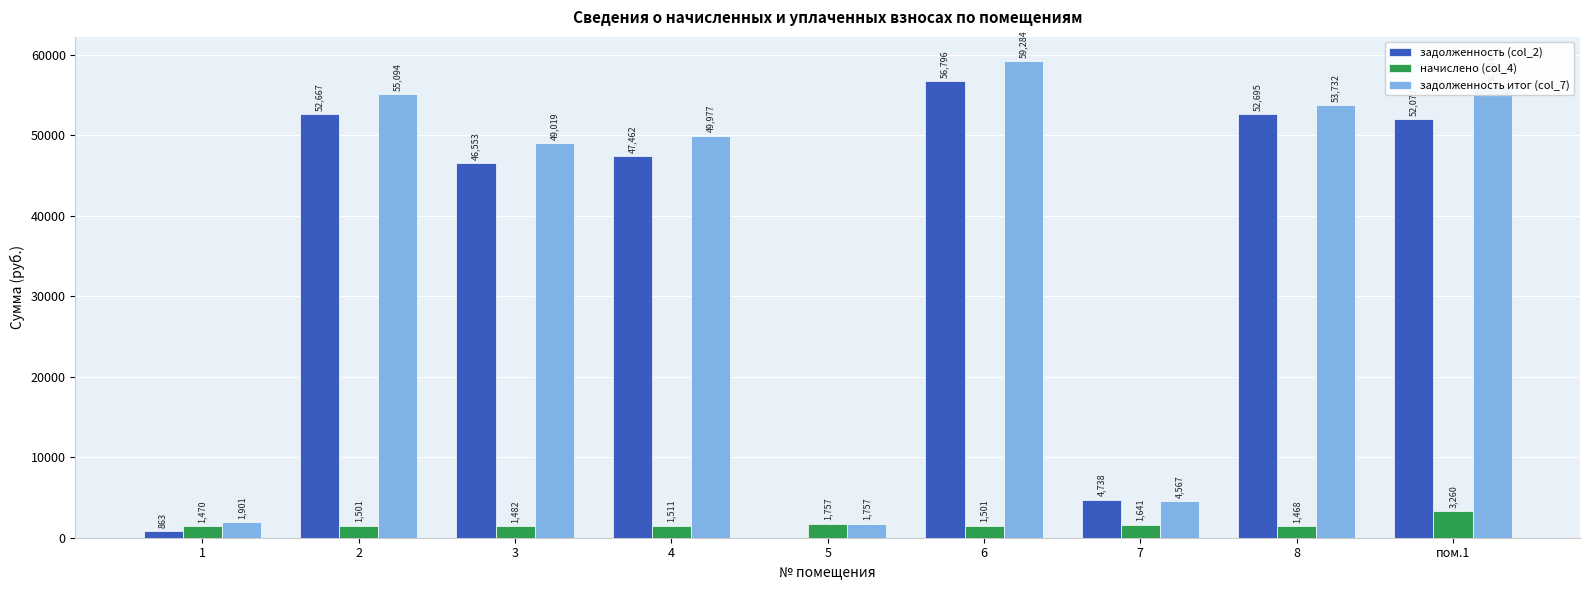

Read the задолженность (col_2) value at 4.

47462.4